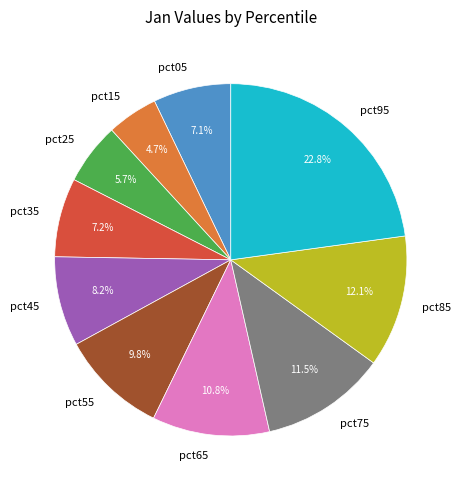

To the nearest percent, what percentage of the pie is pct15?

5%